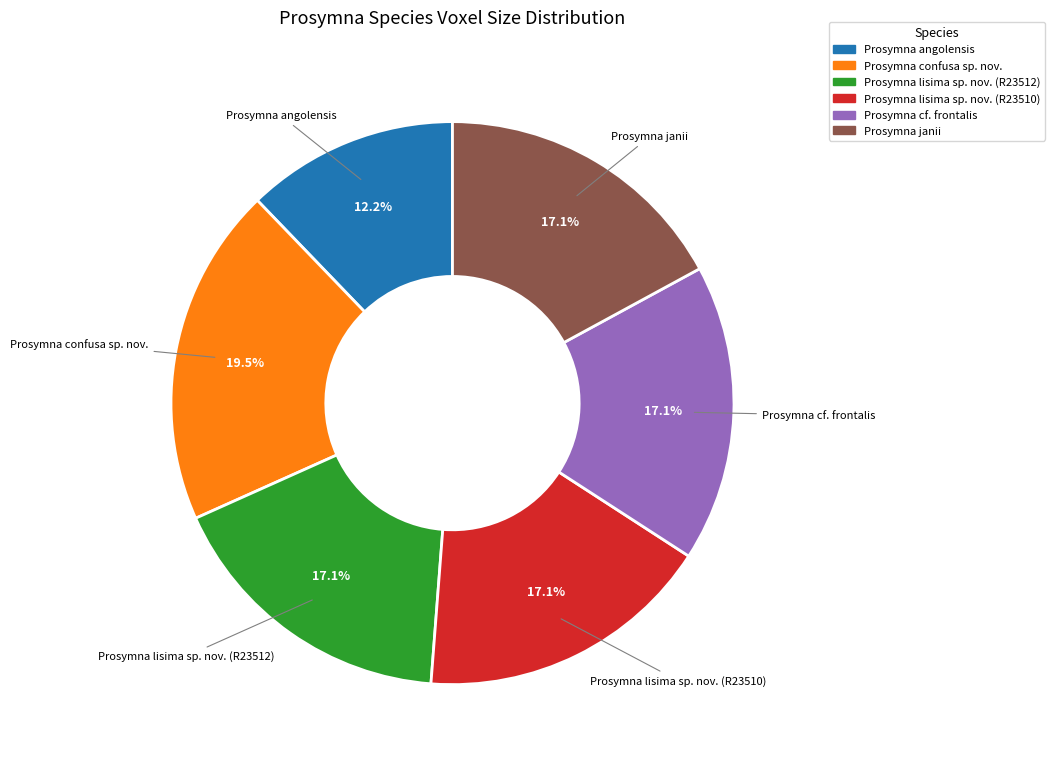

Count the number of slices in the pie.

6